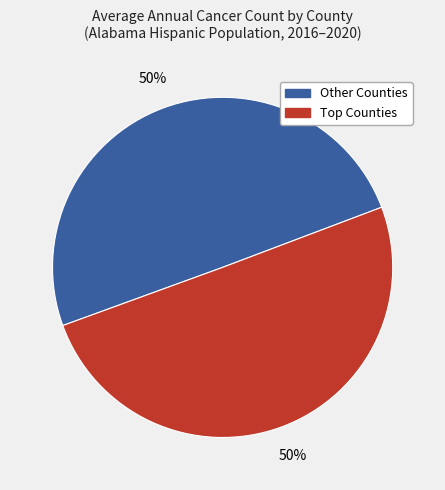

What percentage is the Other Counties slice, to the nearest percent?

50%